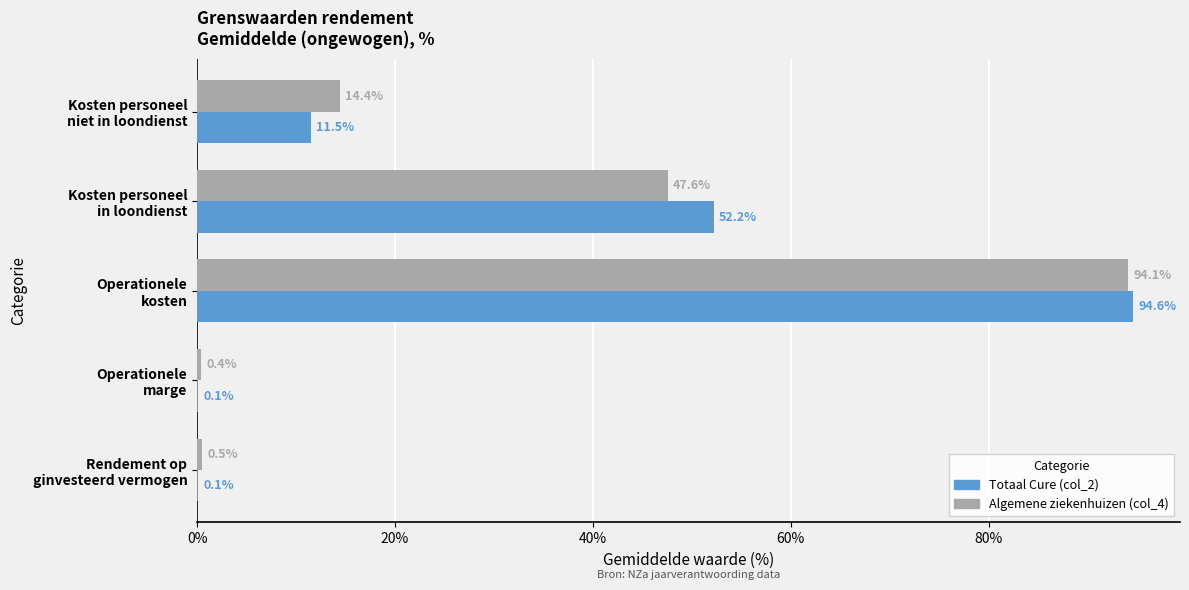

What is the average value of the Algemene ziekenhuizen (col_4) series?

31.4